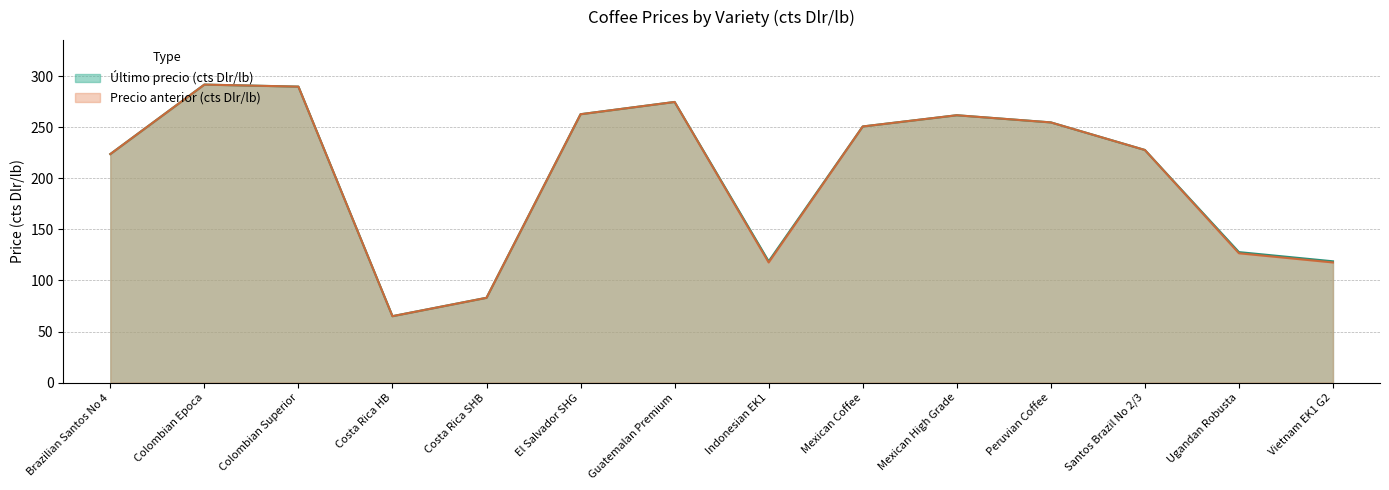

Where does the Precio anterior (cts Dlr/lb) series first go above 250?

Colombian Epoca